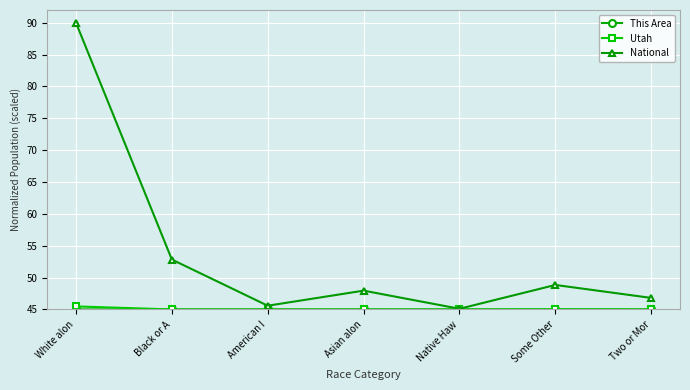

Which series has the largest total across all categories?

National